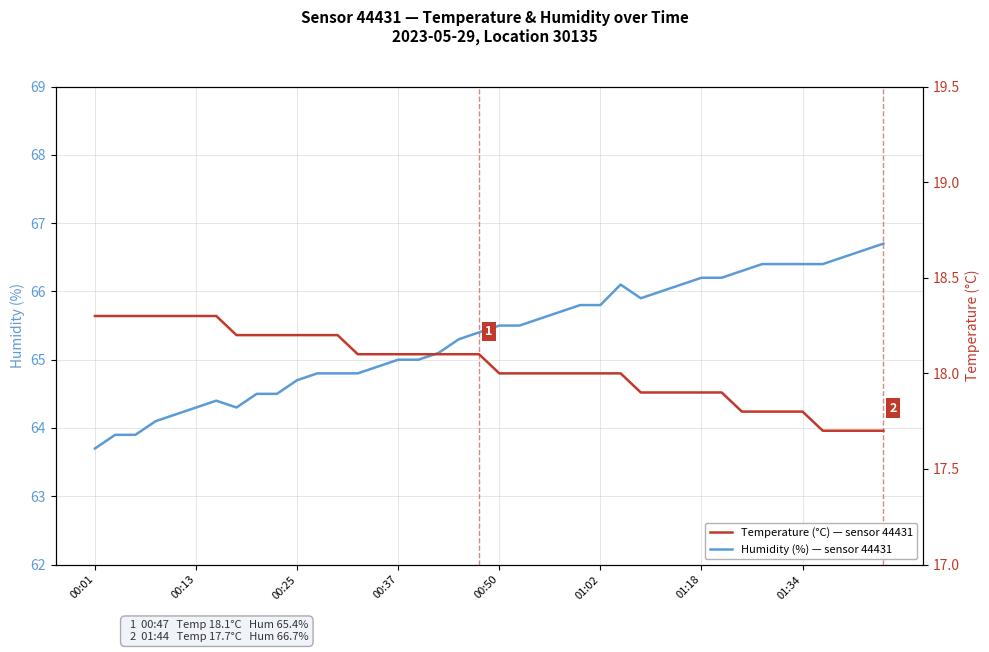

Between 15 and 39, which is larger?

39